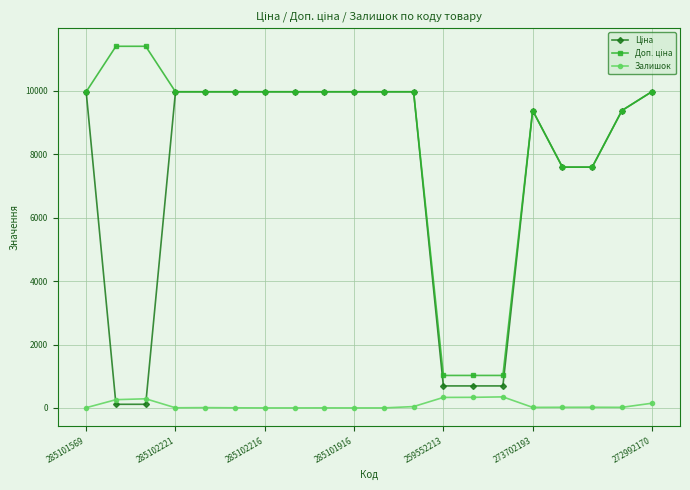

What is the maximum value shown in the chart?

11410.0